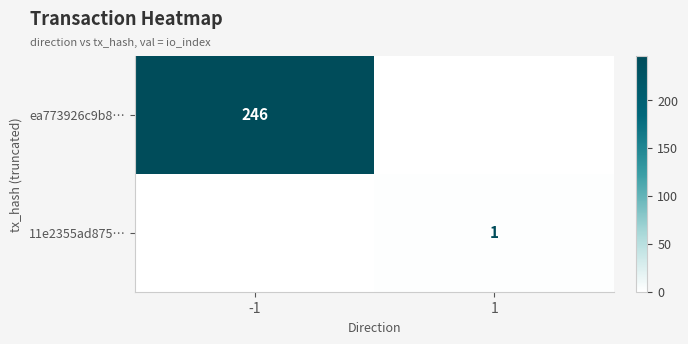

True or false: ea773926c9b8… has a value of 246 at -1.

True